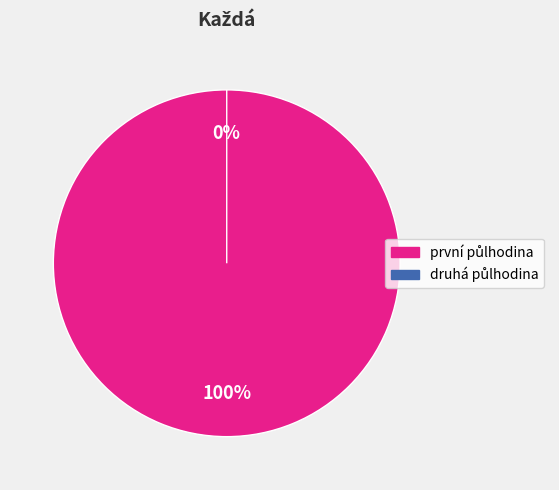

To the nearest percent, what is the average slice percentage?

50%